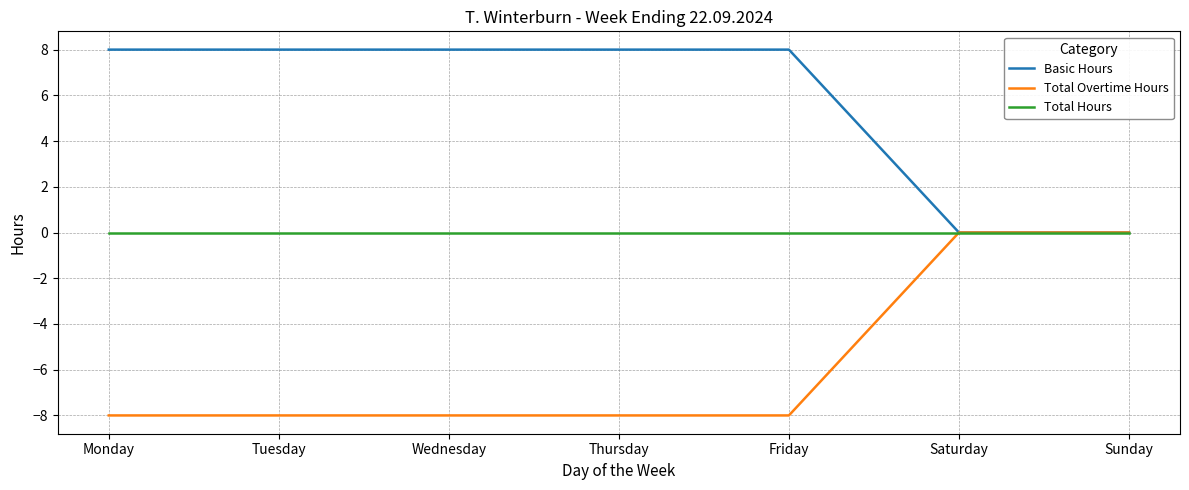

Reading left to right, what are all the values shown in this chart?

Basic Hours: Monday=8	Tuesday=8	Wednesday=8	Thursday=8	Friday=8	Saturday=0	Sunday=0
Total Overtime Hours: Monday=-8	Tuesday=-8	Wednesday=-8	Thursday=-8	Friday=-8	Saturday=0	Sunday=0
Total Hours: Monday=0	Tuesday=0	Wednesday=0	Thursday=0	Friday=0	Saturday=0	Sunday=0